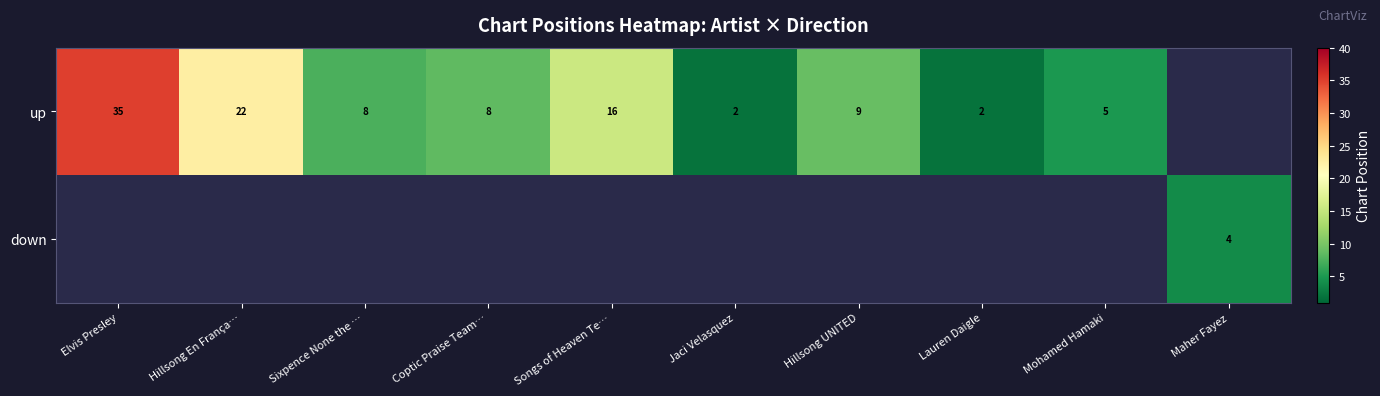

What is the sum of the up values at Lauren Daigle and Songs of Heaven Te…?

18